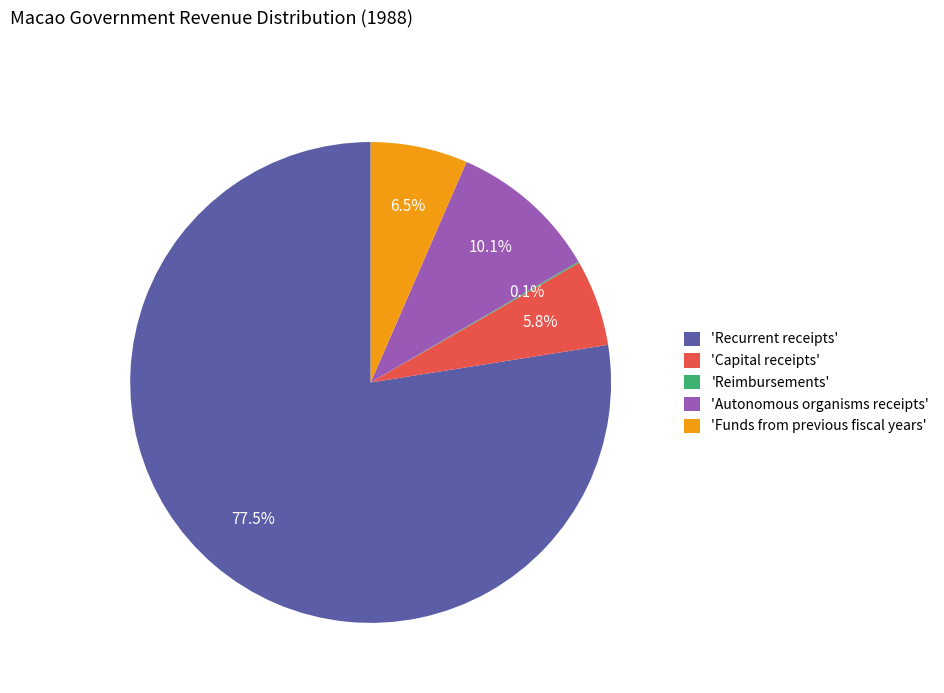

What percentage do 'Autonomous organisms receipts' and 'Recurrent receipts' together represent?

87.6%